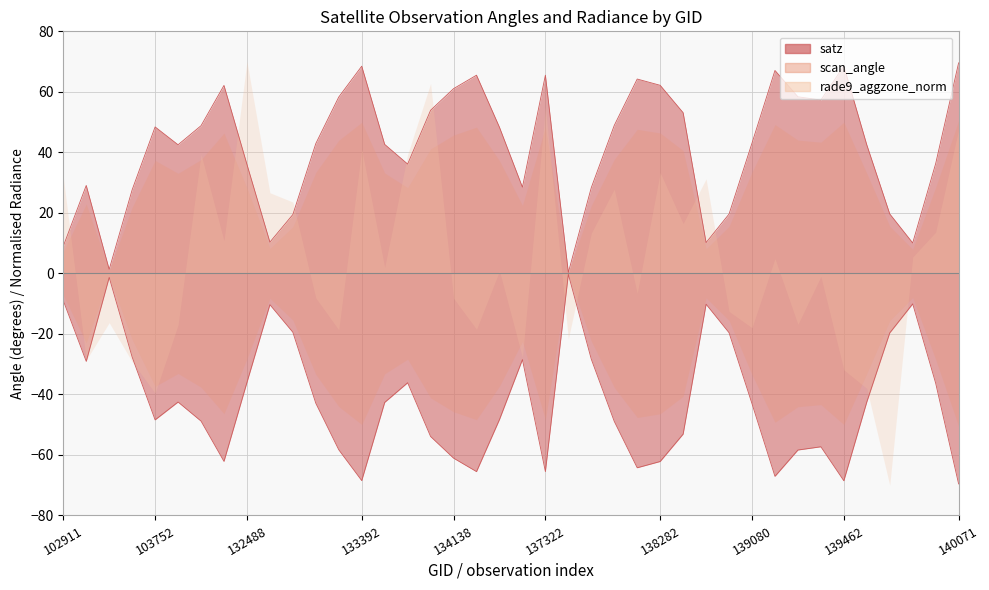

Which category has the highest value across all series?

140071